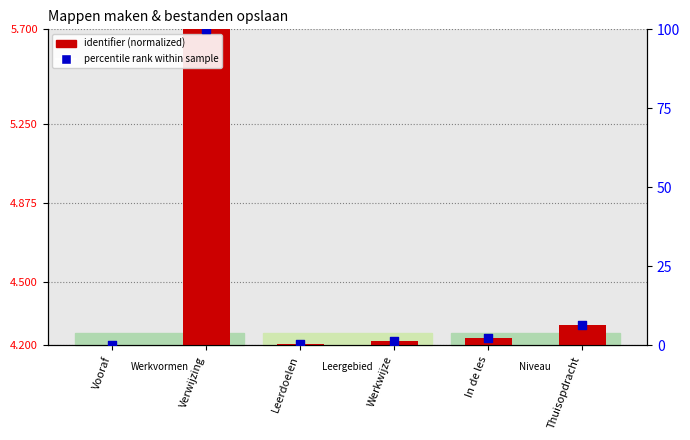

What is the change in value from Verwijzing to In de les?

-97.6